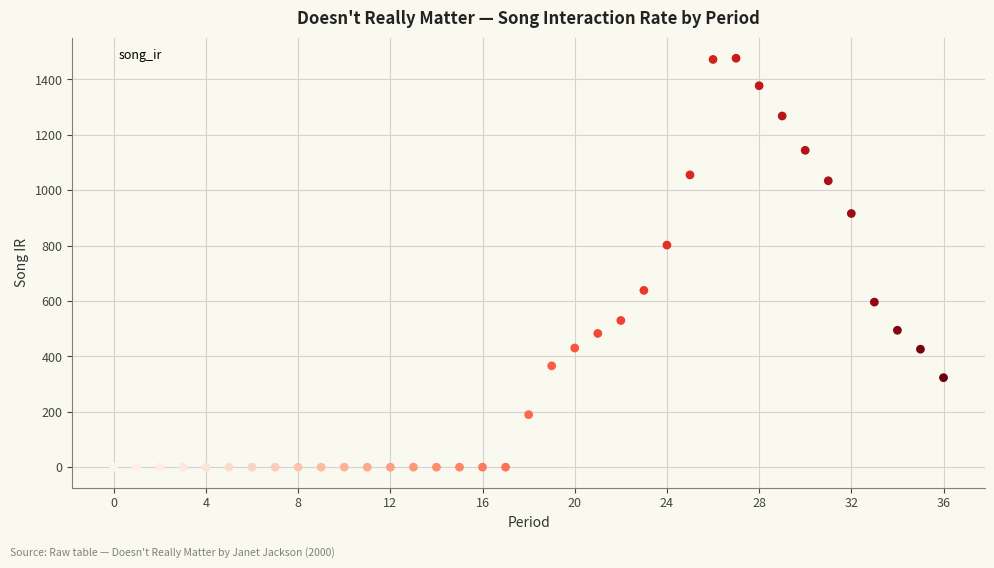

What Y value in the scatter plot is closest to 738?

801.9